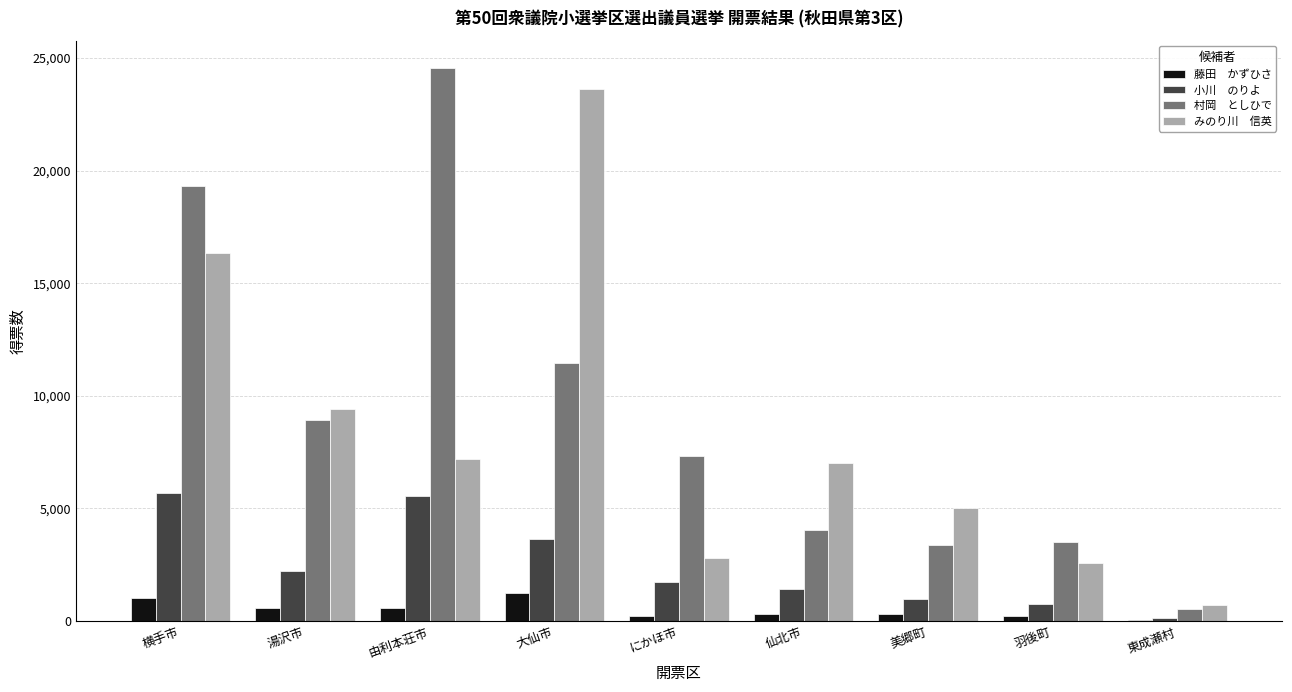

At which category is the sum across all series the highest?

横手市